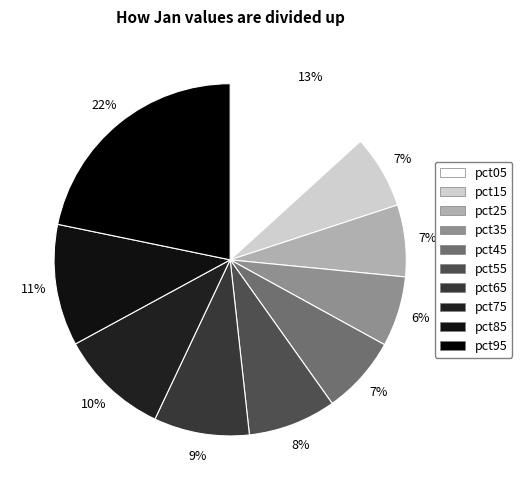

Do pct95 and pct45 together represent more than half of the pie?

No